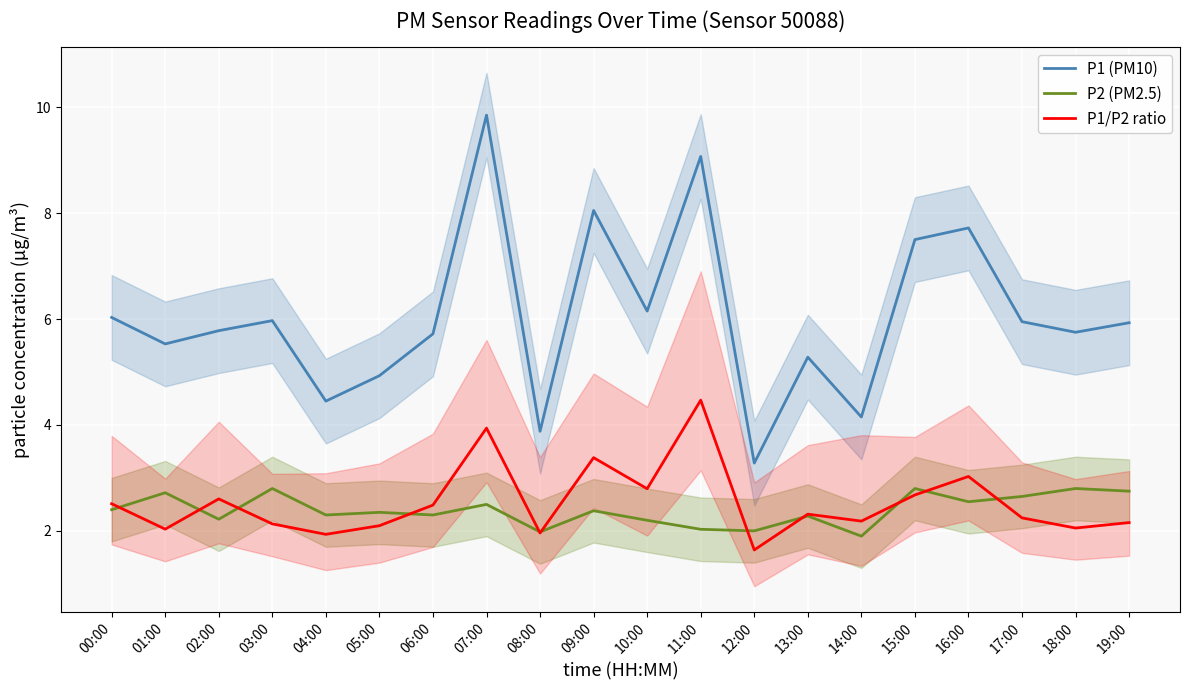

True or false: P1 (PM10) and P1/P2 ratio intersect in this chart.

False